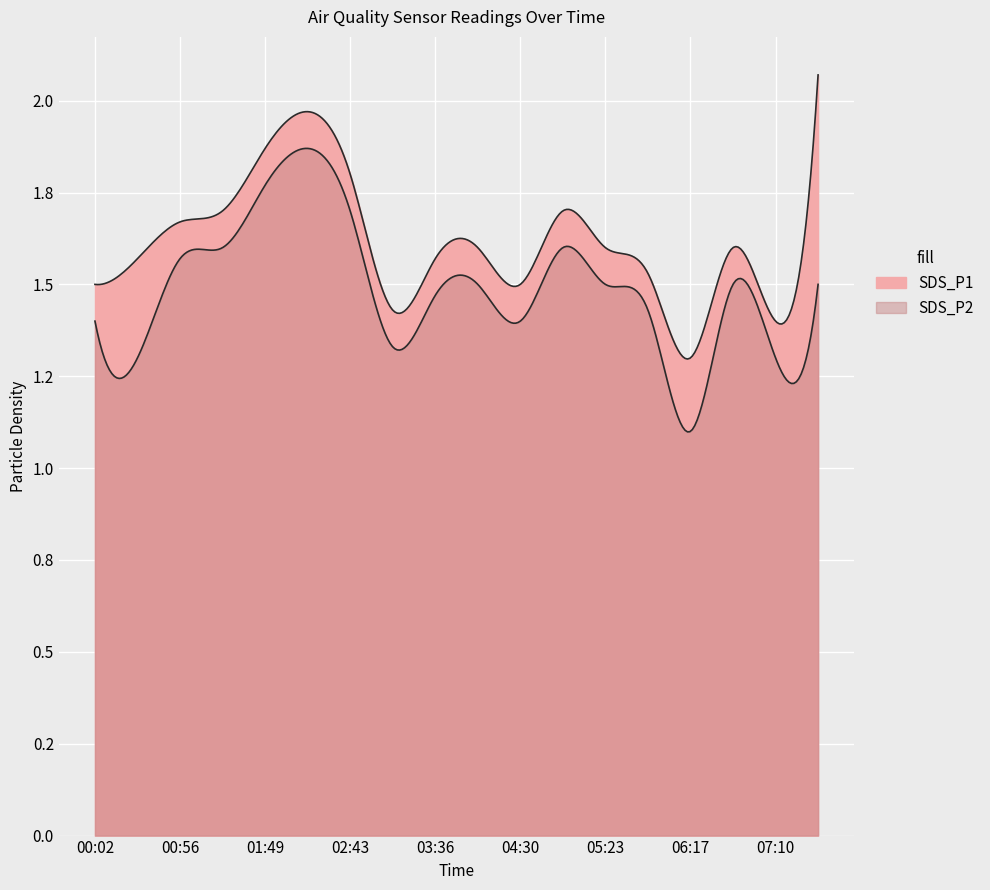

List the series in order of their peak value, highest first.

SDS_P1, SDS_P2